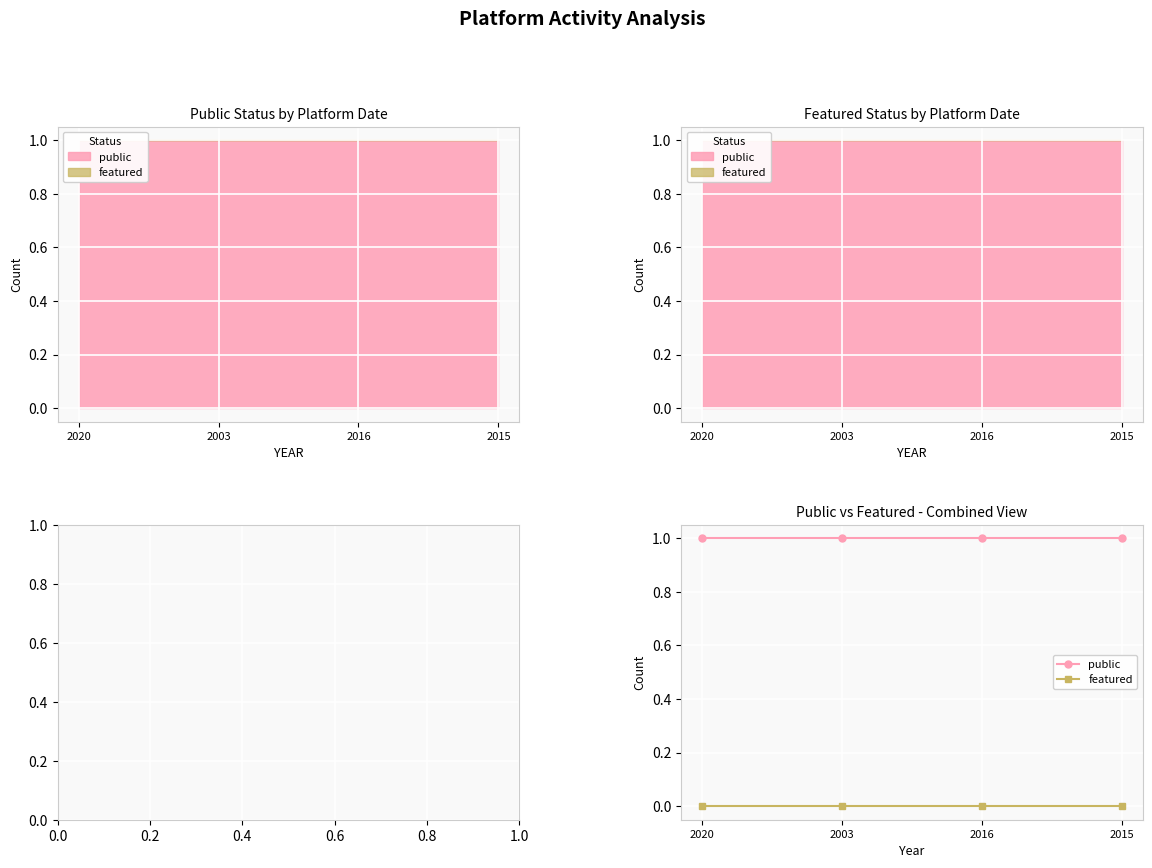

Reading left to right, list all the values displayed in this chart.

public: 2020=1	2003=1	2016=1	2015=1
featured: 2020=0	2003=0	2016=0	2015=0